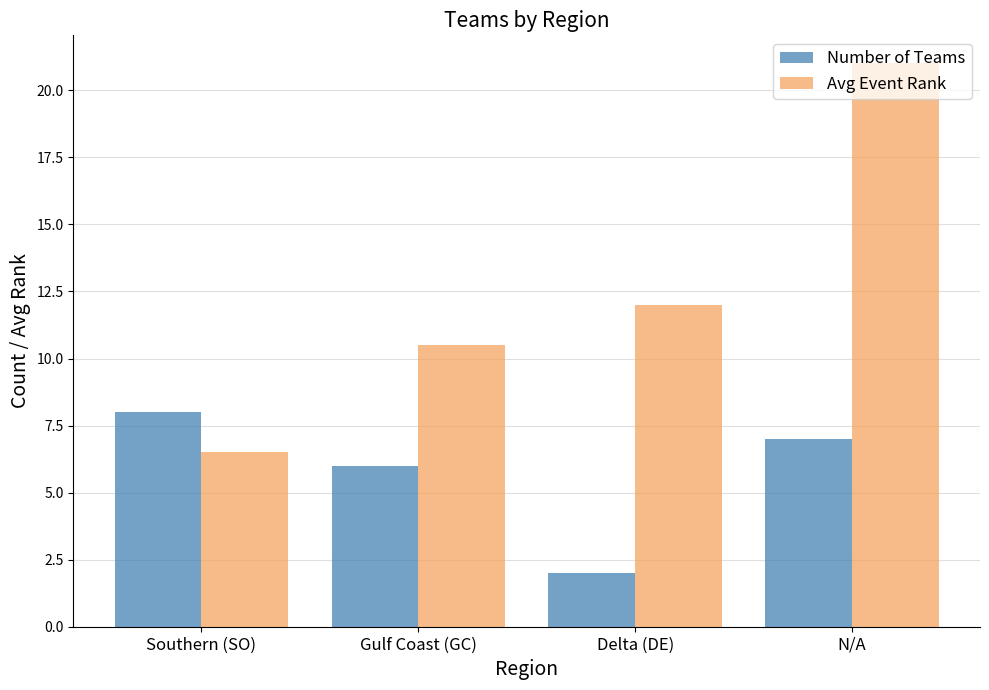

Which label corresponds to the smallest value in the chart?

Delta (DE)